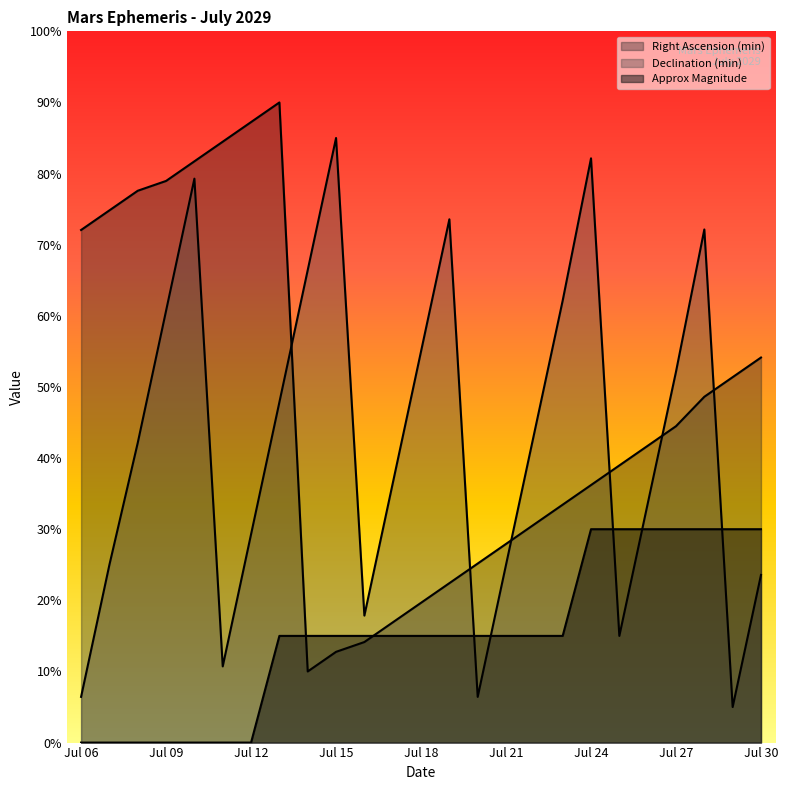

The Right Ascension (min) series shows 54.1 at Jul 30. True or false?

True